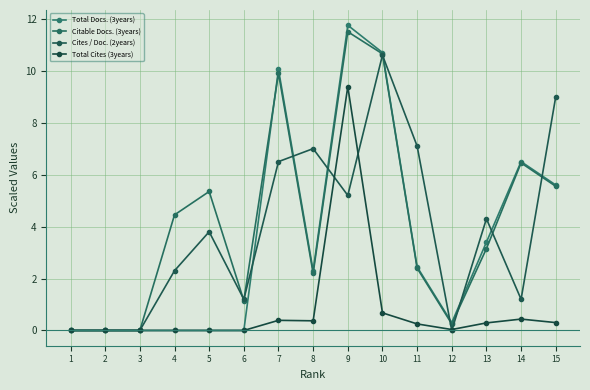

What are all the series names shown in the legend?

Total Docs. (3years), Citable Docs. (3years), Cites / Doc. (2years), Total Cites (3years)